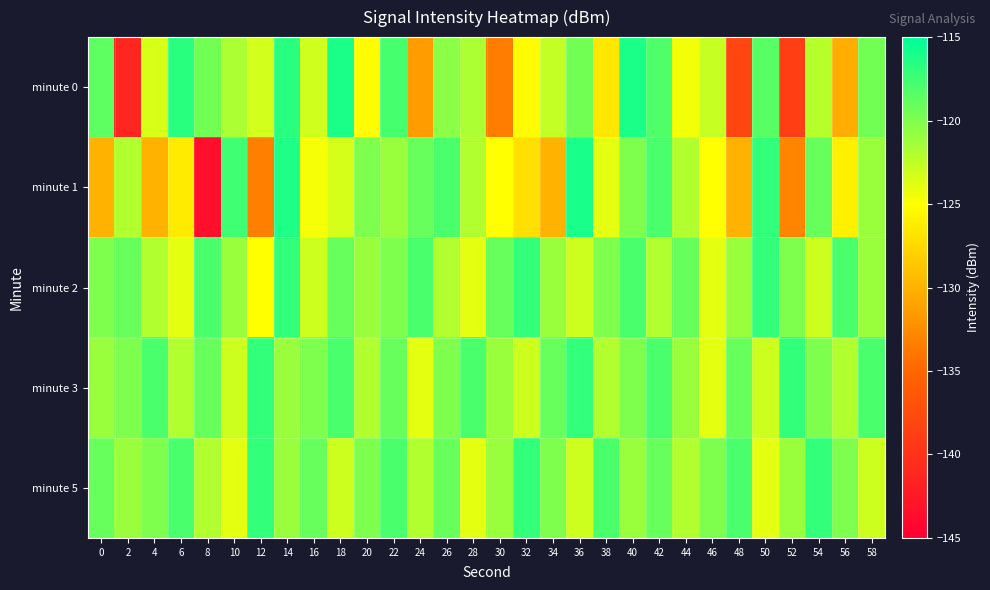

How many series are shown in this chart?

5